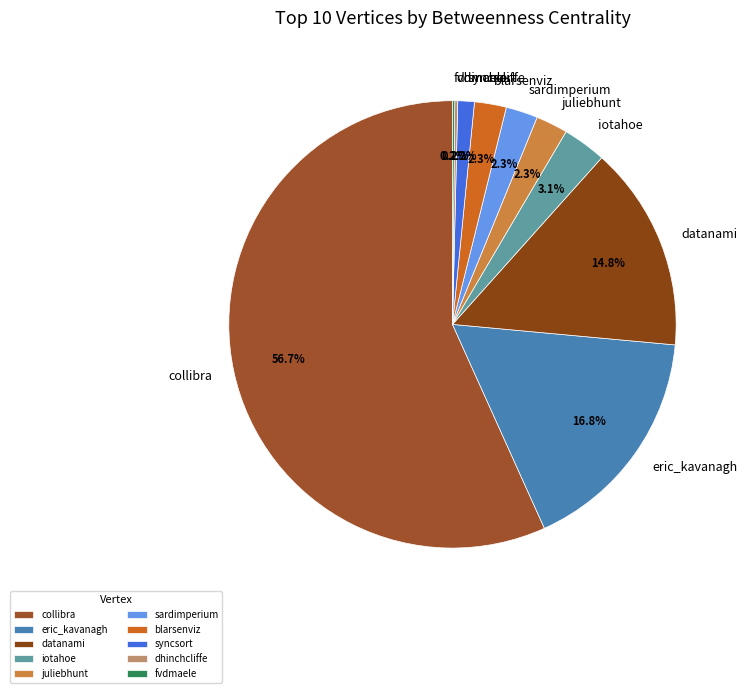

Which slice is the largest?

collibra